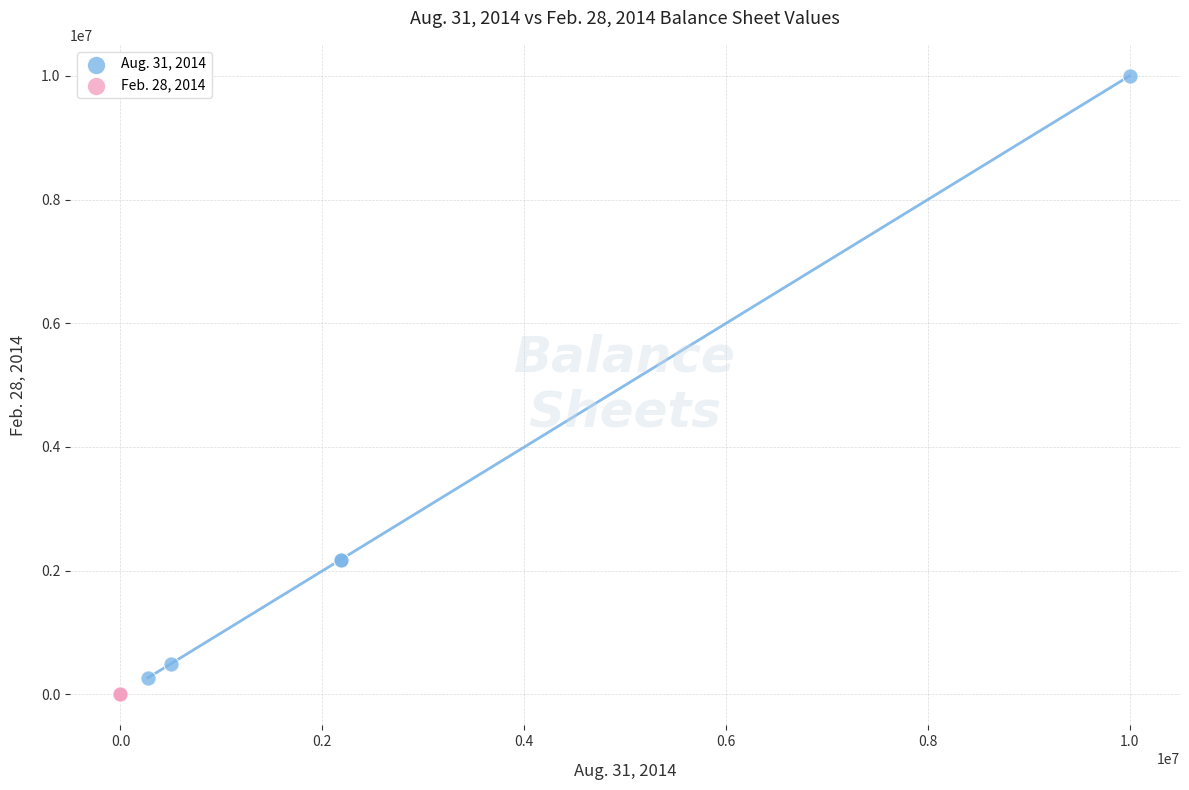

Which series has the largest Y range (max minus min)?

Aug. 31, 2014